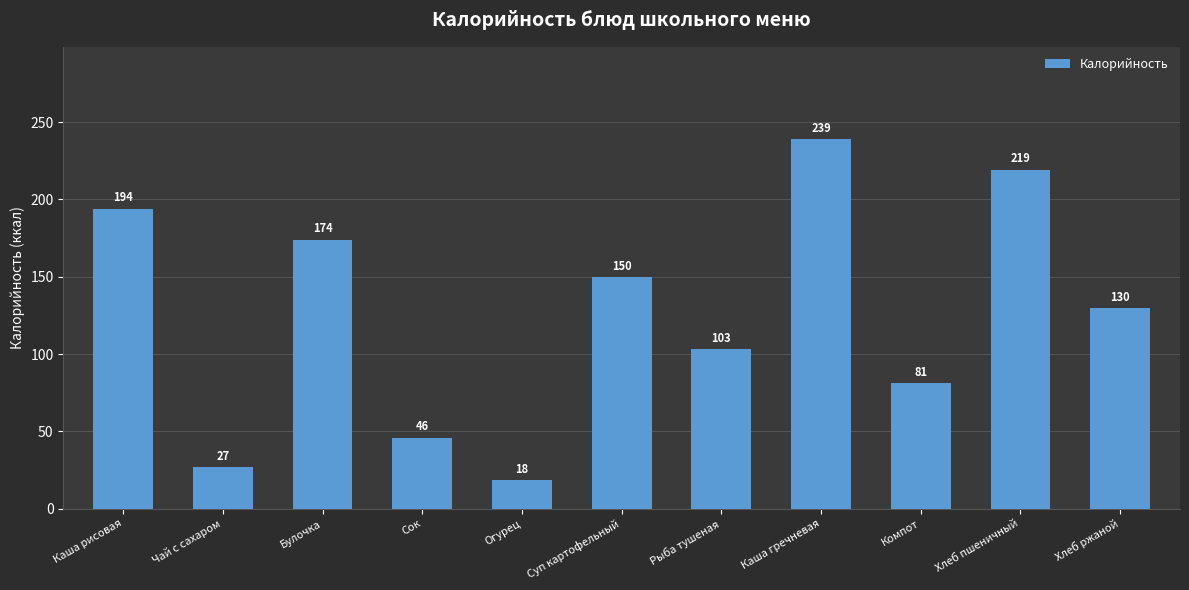

What is the maximum value shown in the chart?

238.9